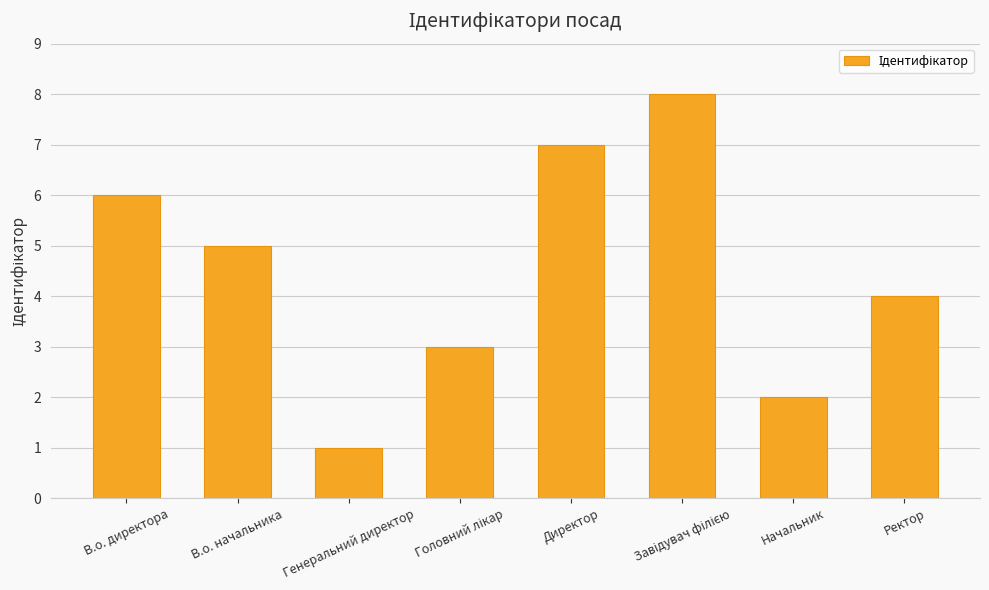

What is the difference between the second highest and minimum values?

6